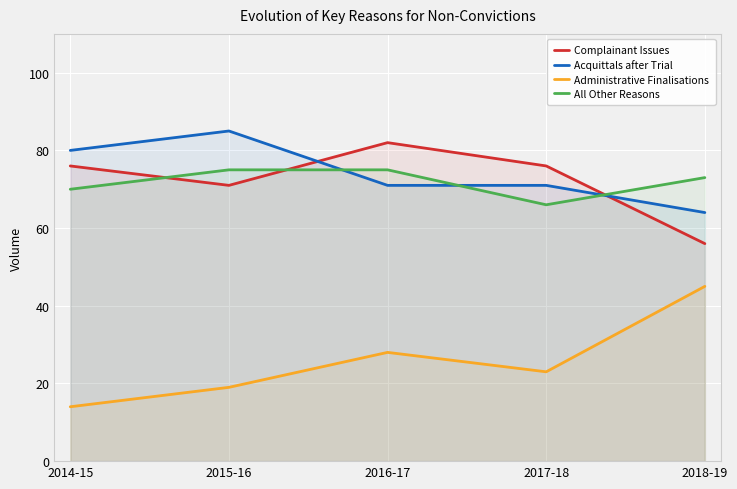

At 2016-17, list the series in order from largest to smallest.

Complainant Issues, All Other Reasons, Acquittals after Trial, Administrative Finalisations